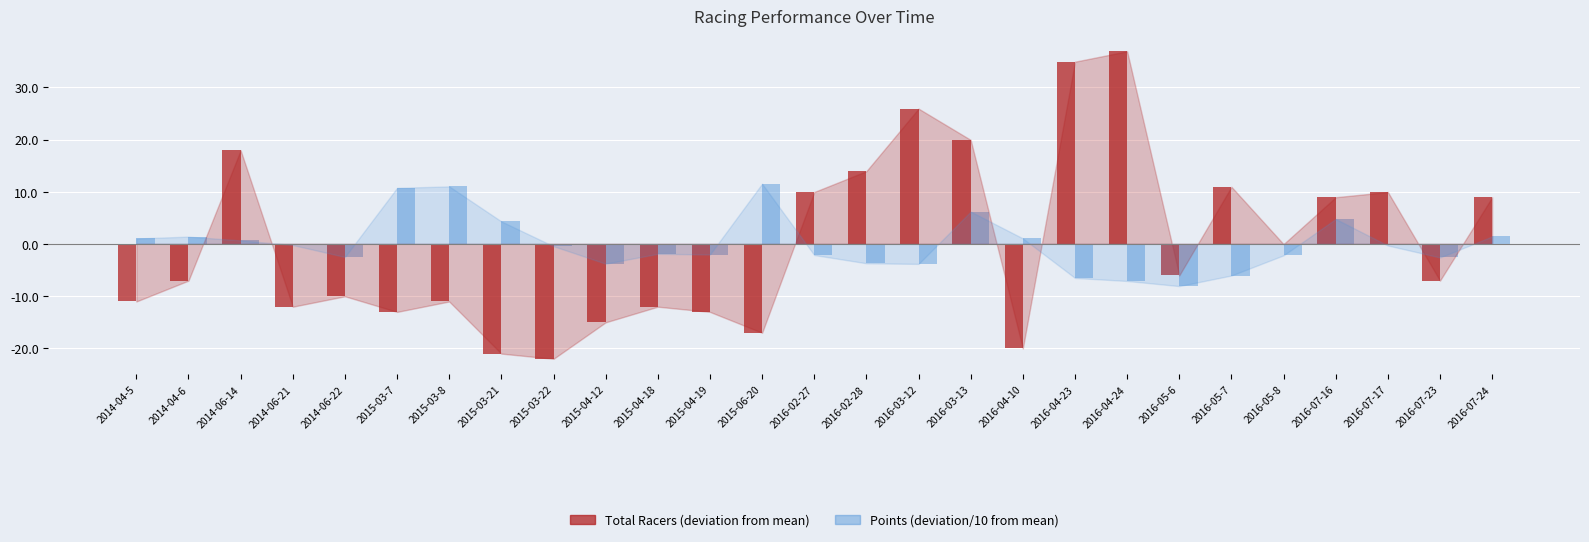

How many distinct data groups are displayed?

2